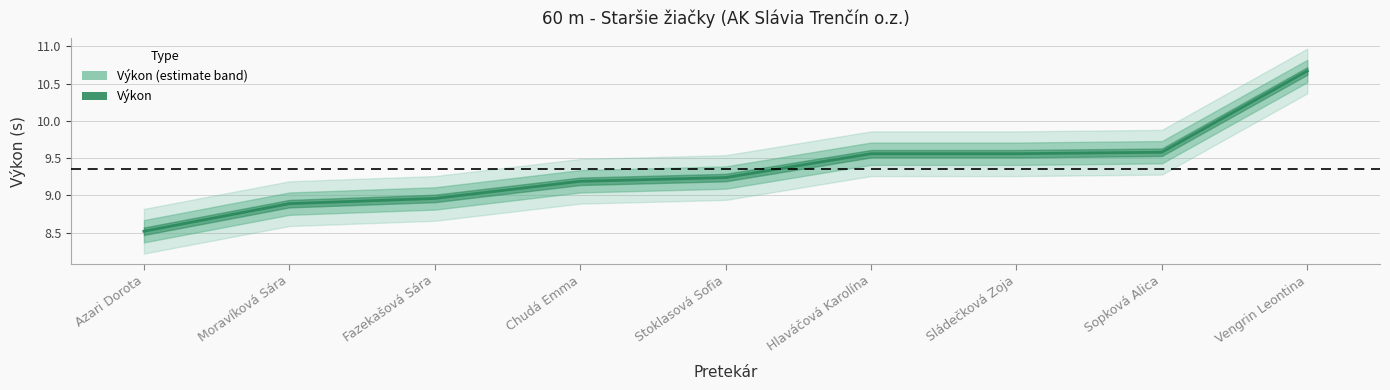

Which category has the highest value across all series?

Vengrin Leontina